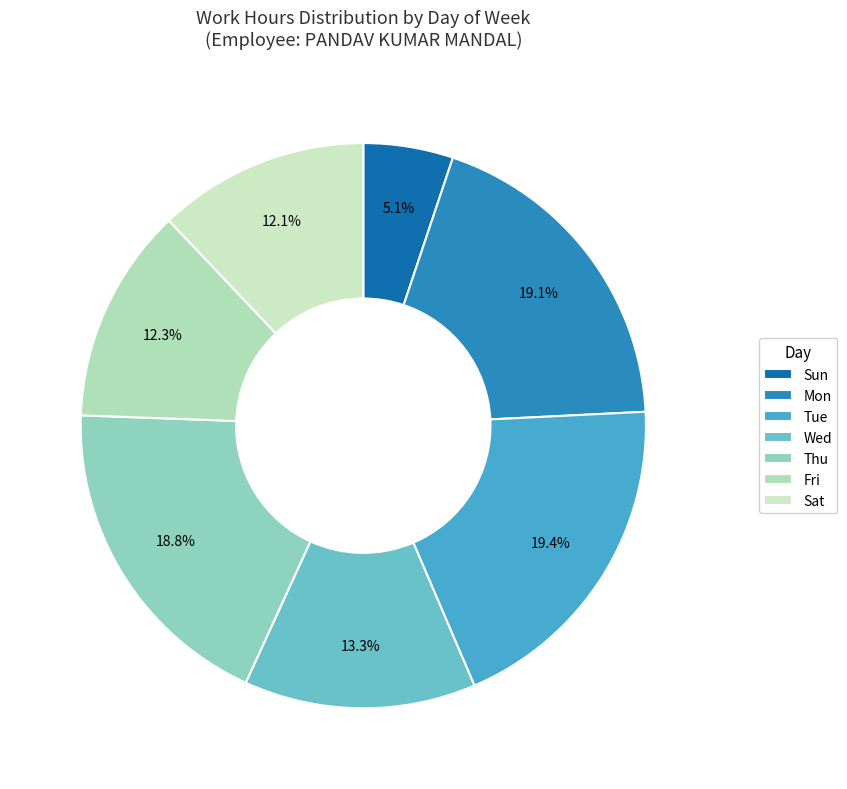

To the nearest percent, what percentage of the pie is Sun?

5%